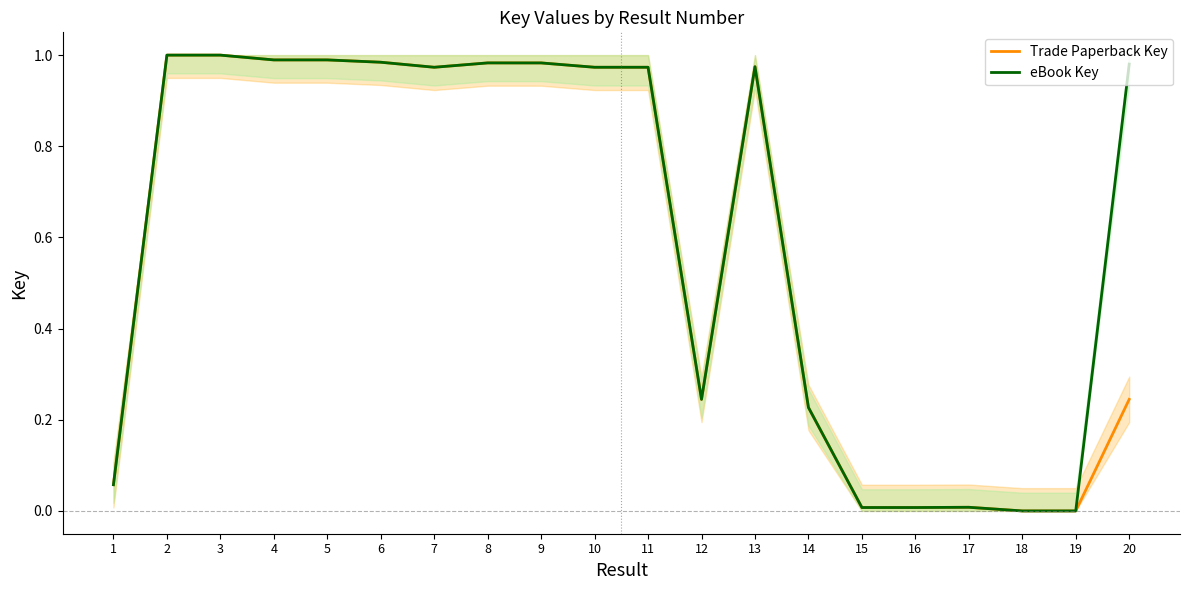

How many distinct data groups are displayed?

2